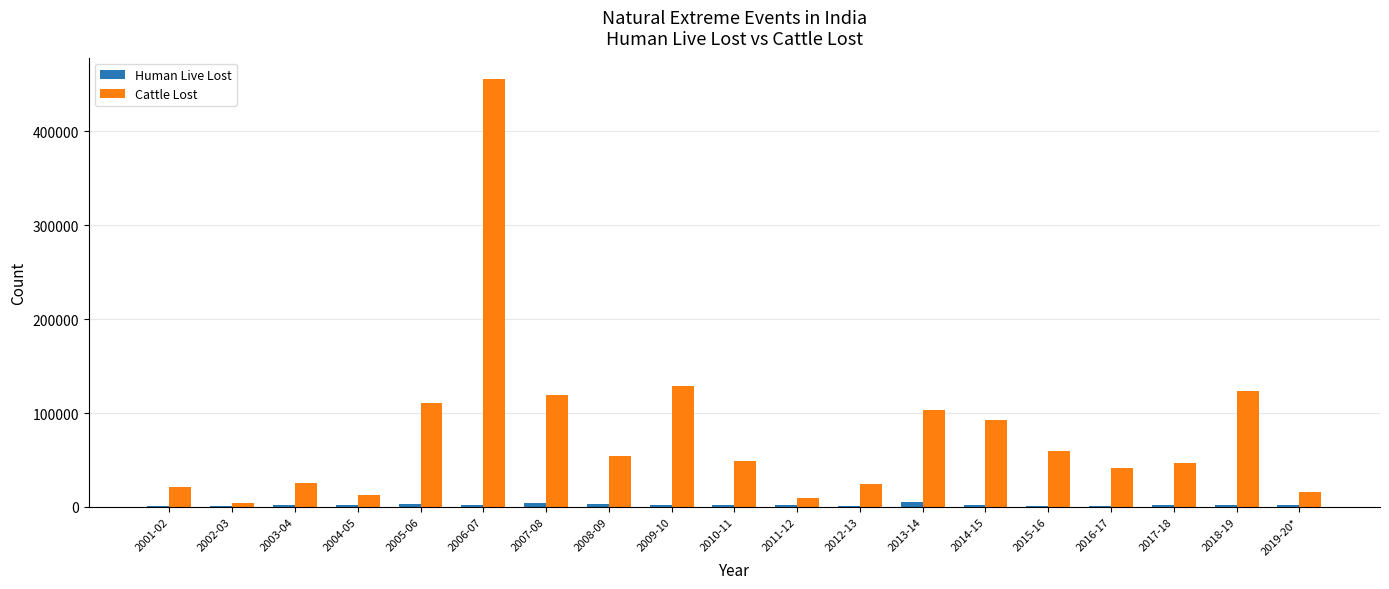

Which label corresponds to the largest value in the chart?

2006-07